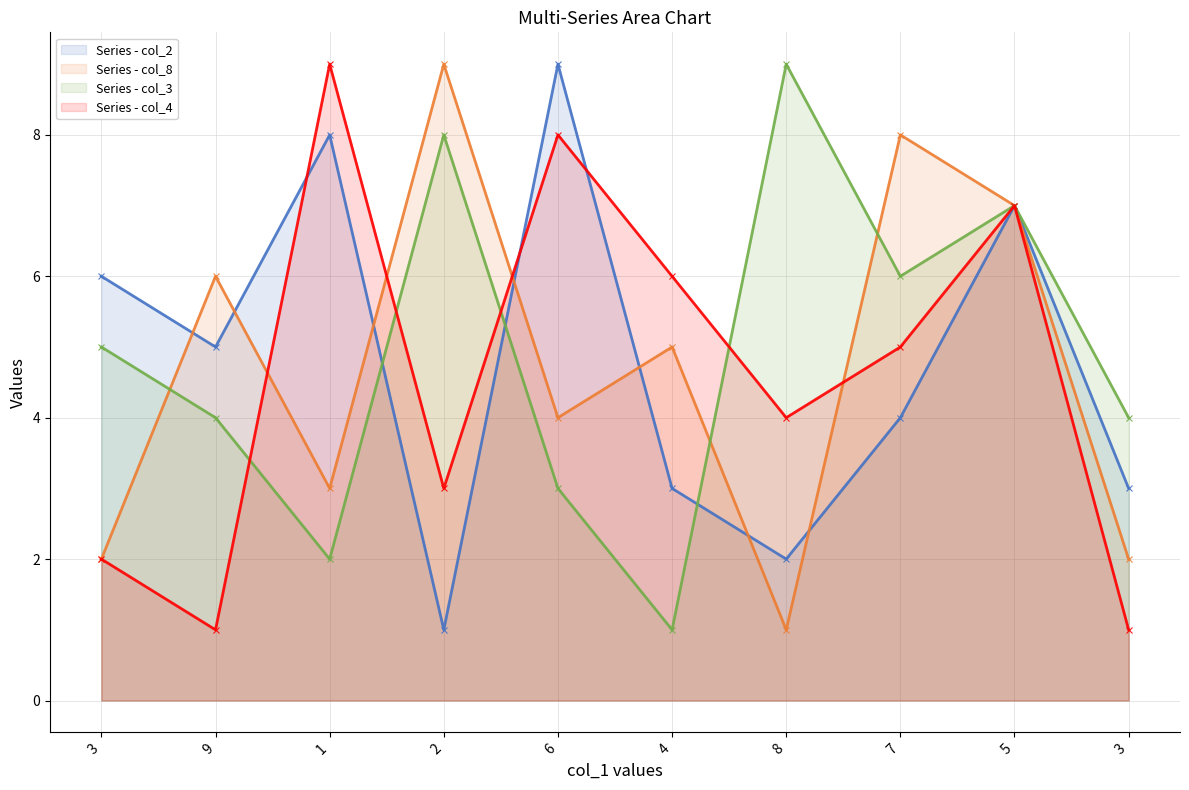

Read the col_2 value at 9.

5